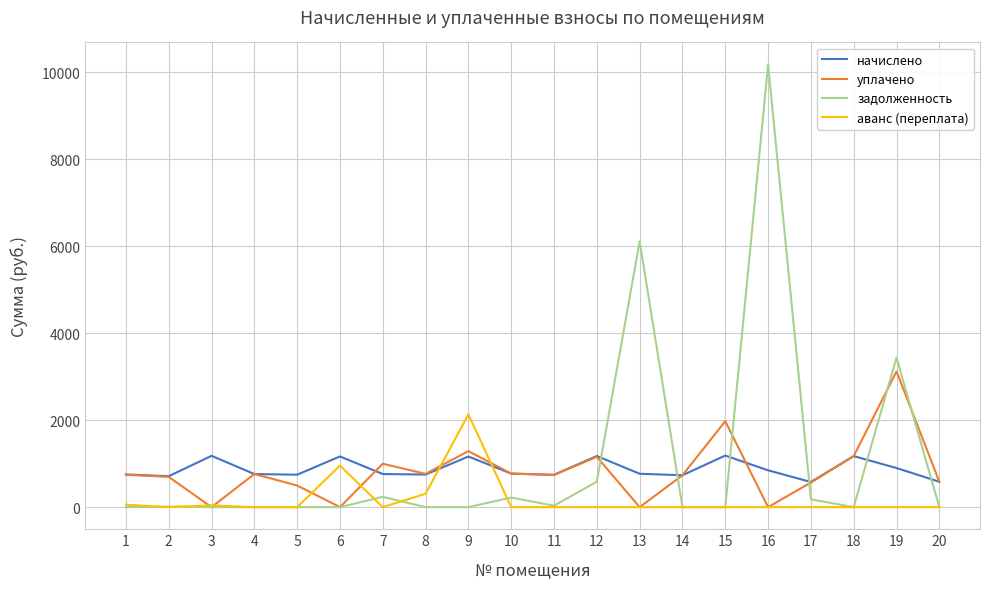

How many distinct data groups are displayed?

4